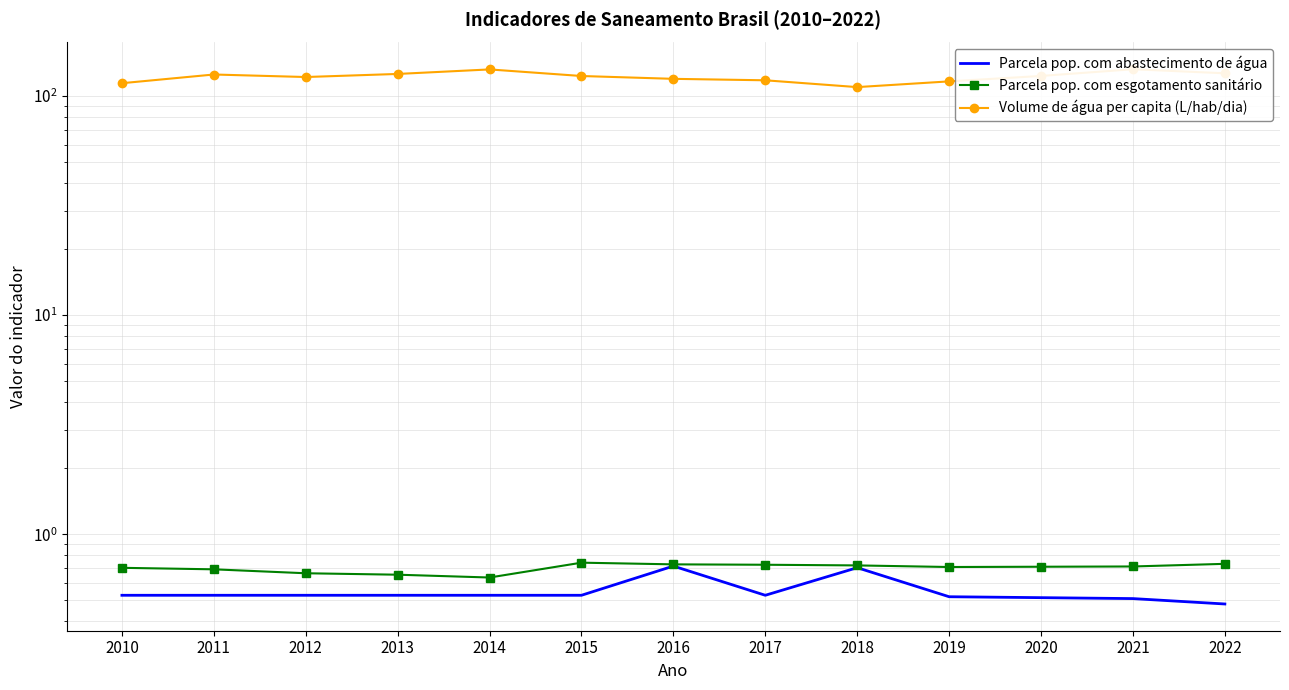

What is the maximum value shown in the chart?

132.5